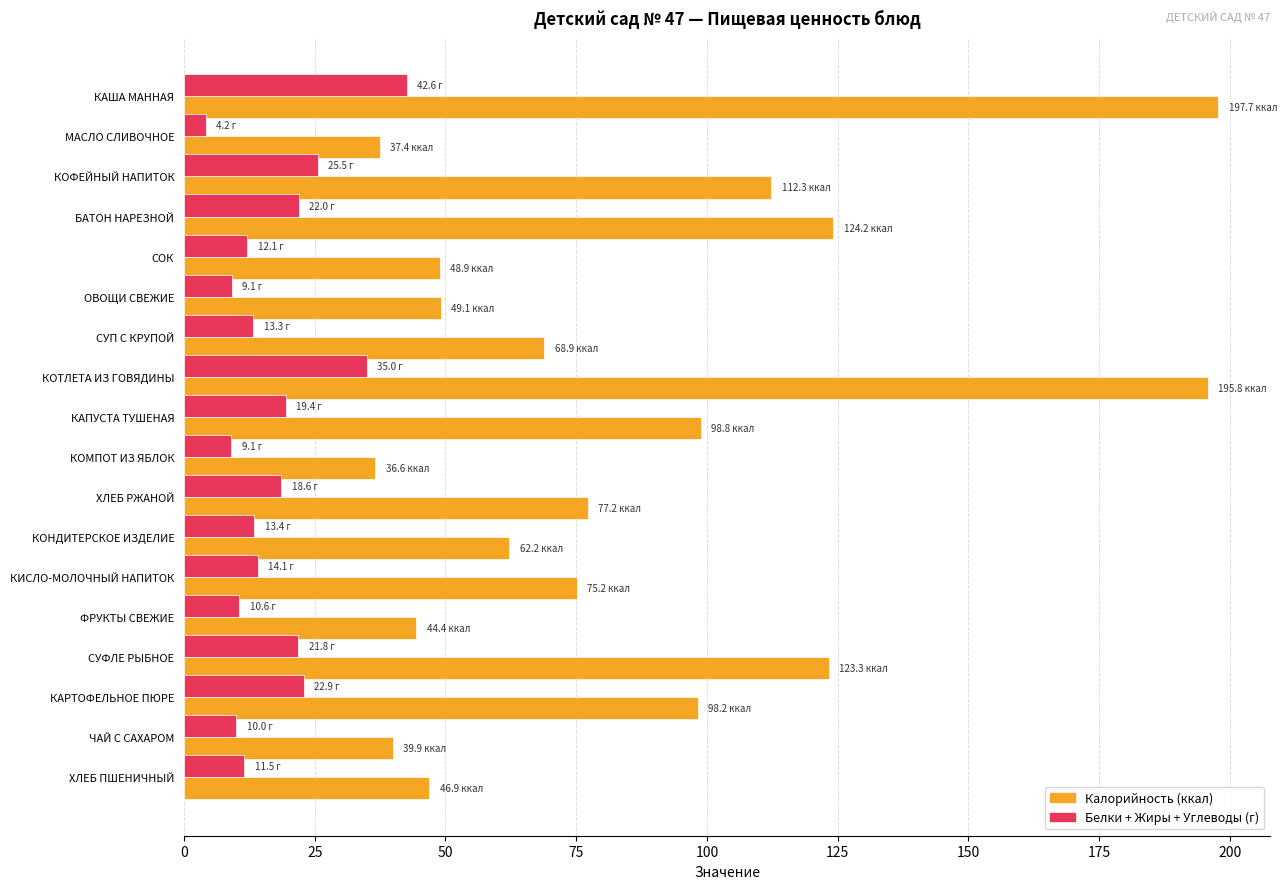

What is the spread (max minus min) of values at ЧАЙ С САХАРОМ?

29.9